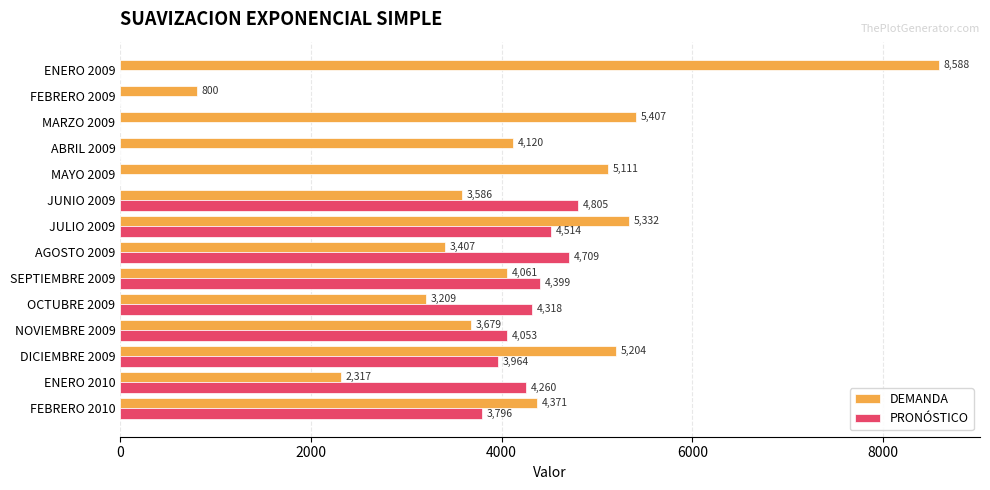

Is the value of PRONÓSTICO at OCTUBRE 2009 greater than the value of DEMANDA at MAYO 2009?

No